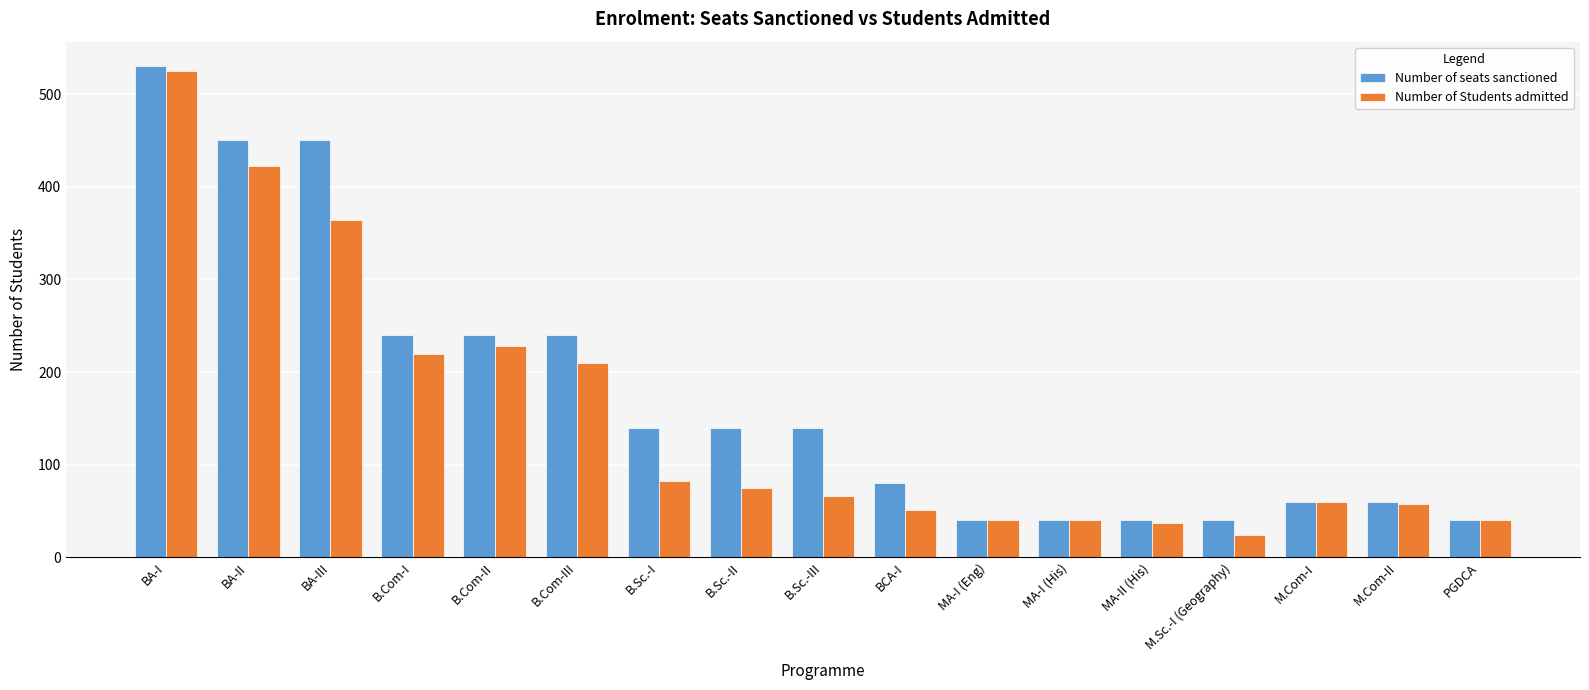

Does the chart contain stacked bars?

No